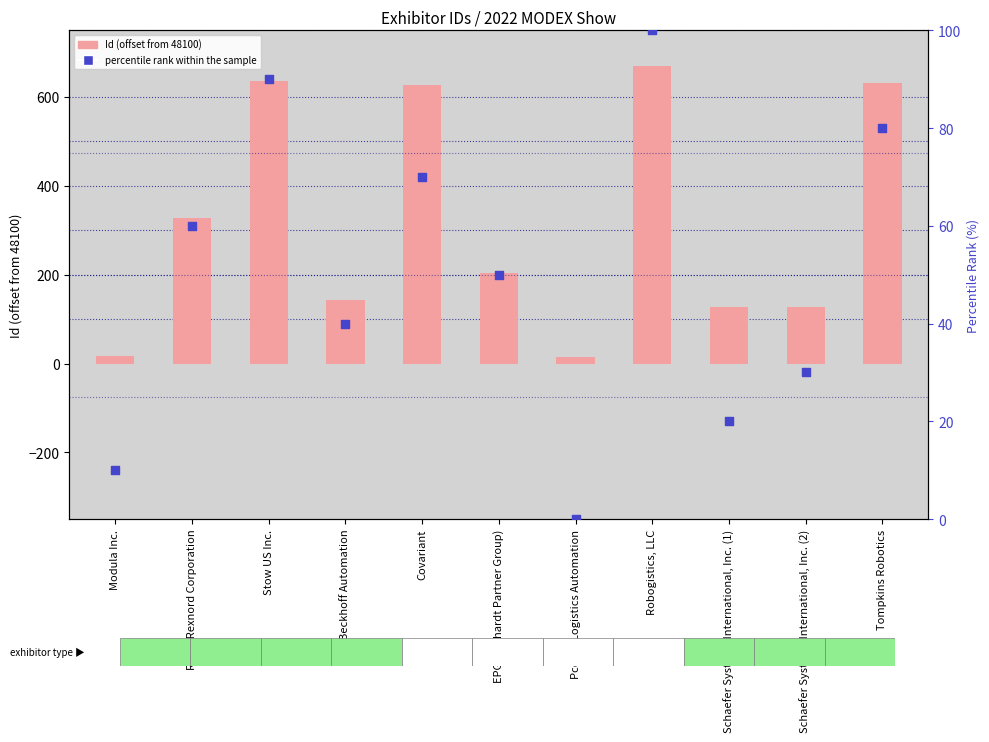

Is the value of Id (offset from 48100) at EPG (Ehrhardt Partner Group) greater than the value of percentile rank within the sample at Covariant?

Yes